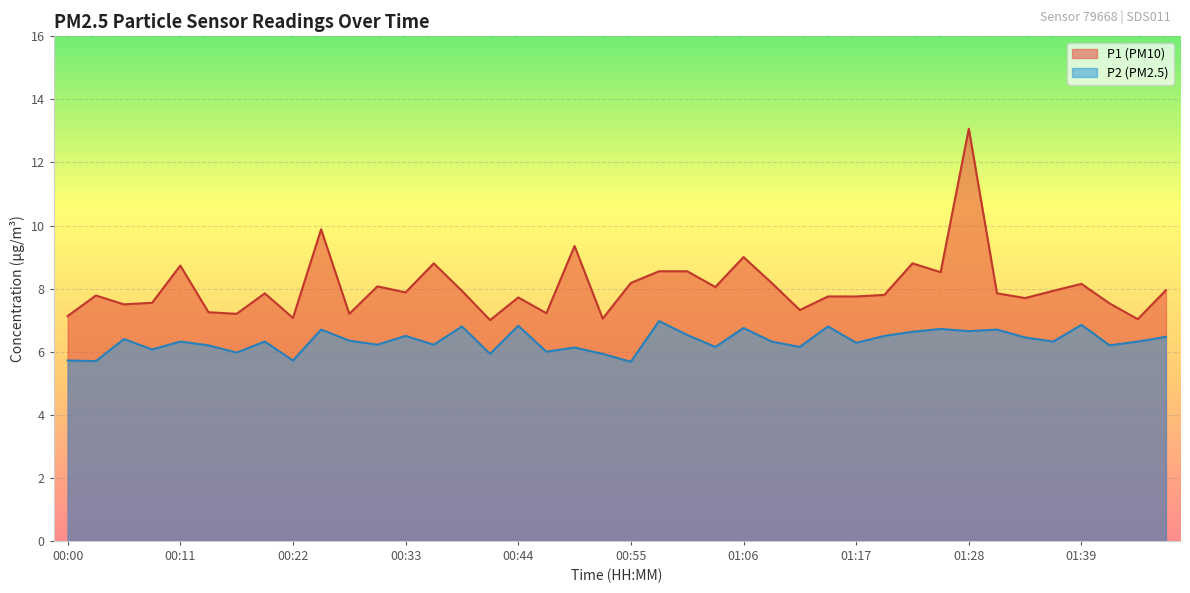

Which series has the largest total across all categories?

P1 (PM10)